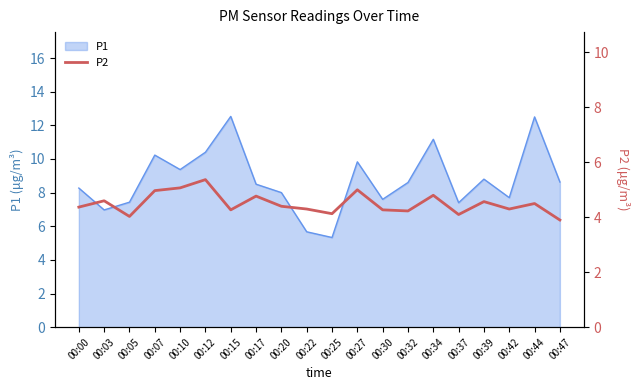

The value of P1 at 00:00 is 13.6. True or false?

False